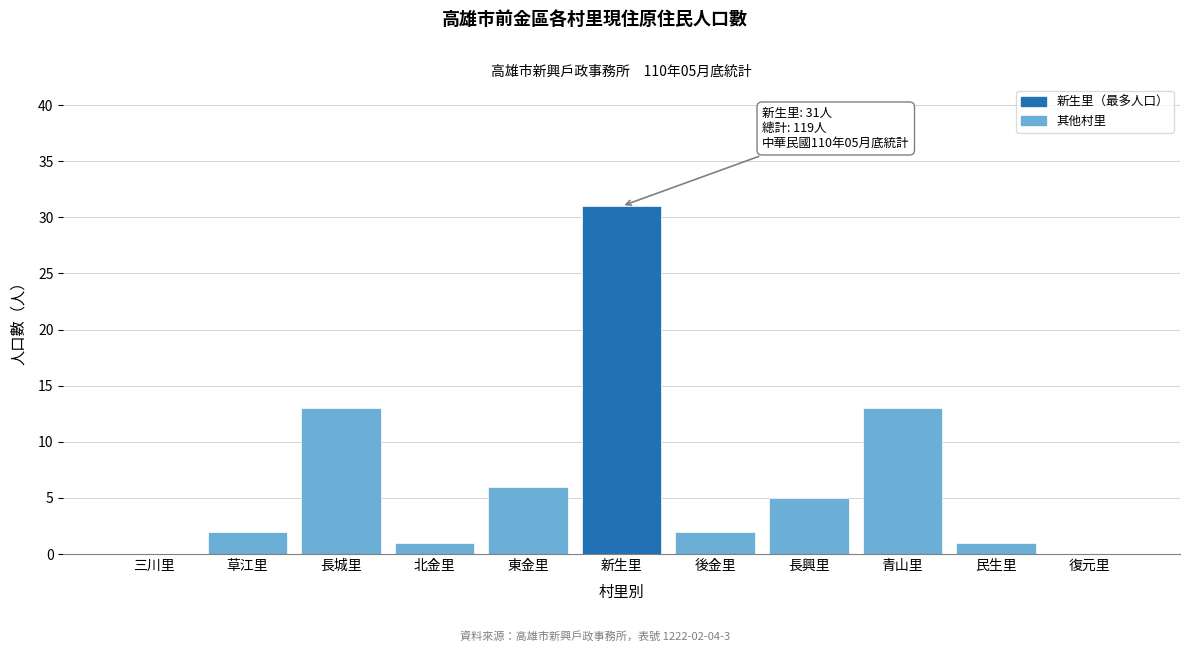

What is the ratio of the value at 新生里 to the value at 長興里?

6.2